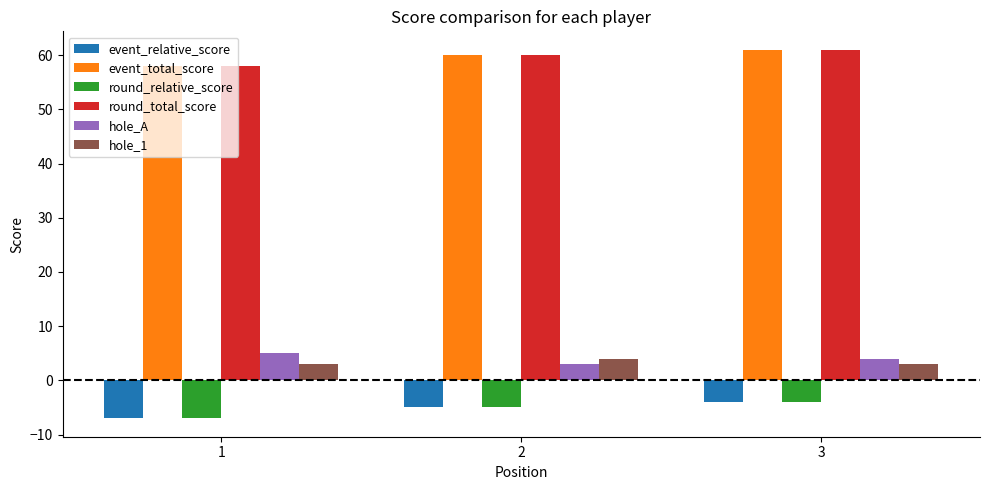

How many distinct data groups are displayed?

6